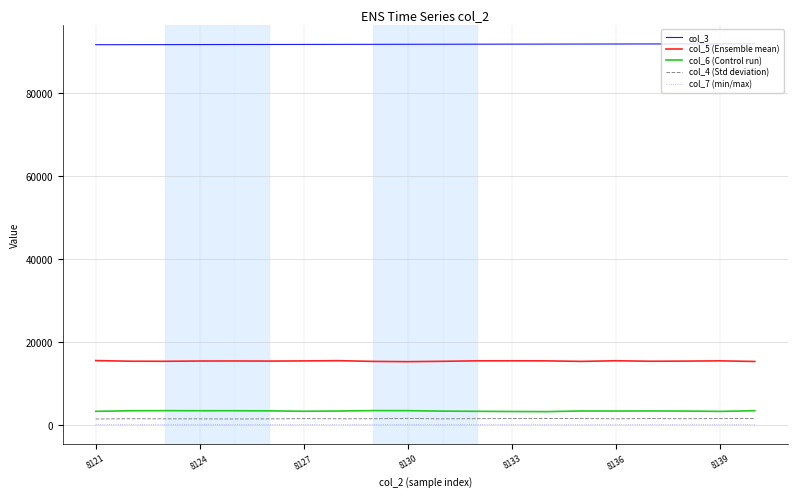

Does the chart display data point markers on the line(s)?

No